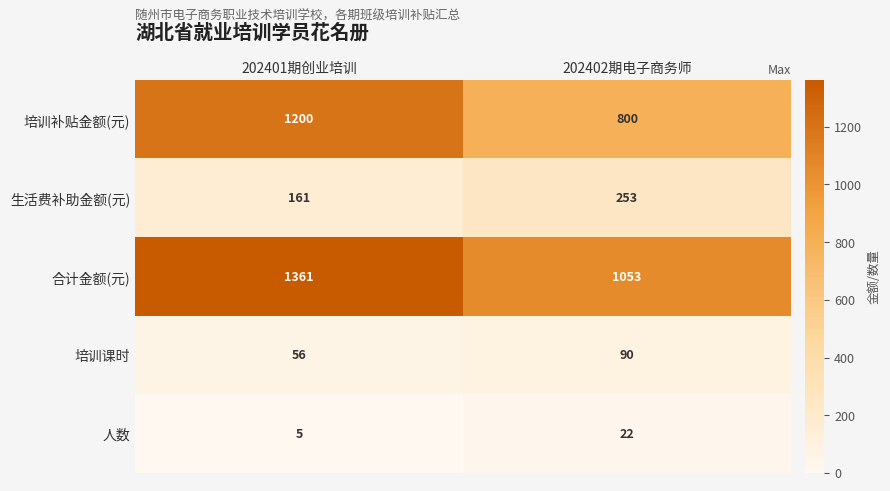

The 培训补贴金额(元) series shows 1296 at 202402期电子商务师. True or false?

False